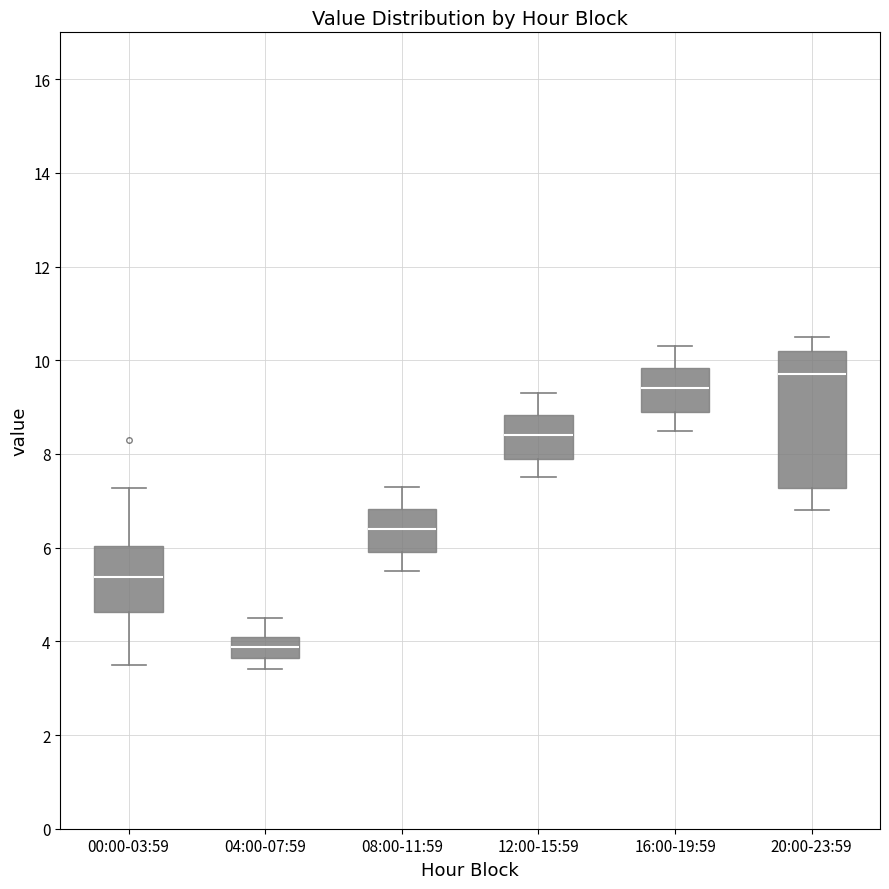

Reading left to right, transcribe this box plot: for each box, give where its median line is, the range the box spans, and where its two whiskers end, as read against the y-axis. The values are not printed on the chart, so give them approximately, as read against the axis.

00:00-03:59: median 5.4, box 4.6 to 6.0, whiskers 3.6 to 7.2
04:00-07:59: median 3.8, box 3.6 to 4.2, whiskers 3.4 to 4.6
08:00-11:59: median 6.4, box 6.0 to 6.8, whiskers 5.6 to 7.4
12:00-15:59: median 8.4, box 8.0 to 8.8, whiskers 7.6 to 9.4
16:00-19:59: median 9.4, box 9.0 to 9.8, whiskers 8.6 to 10.4
20:00-23:59: median 9.8, box 7.2 to 10.2, whiskers 6.8 to 10.6